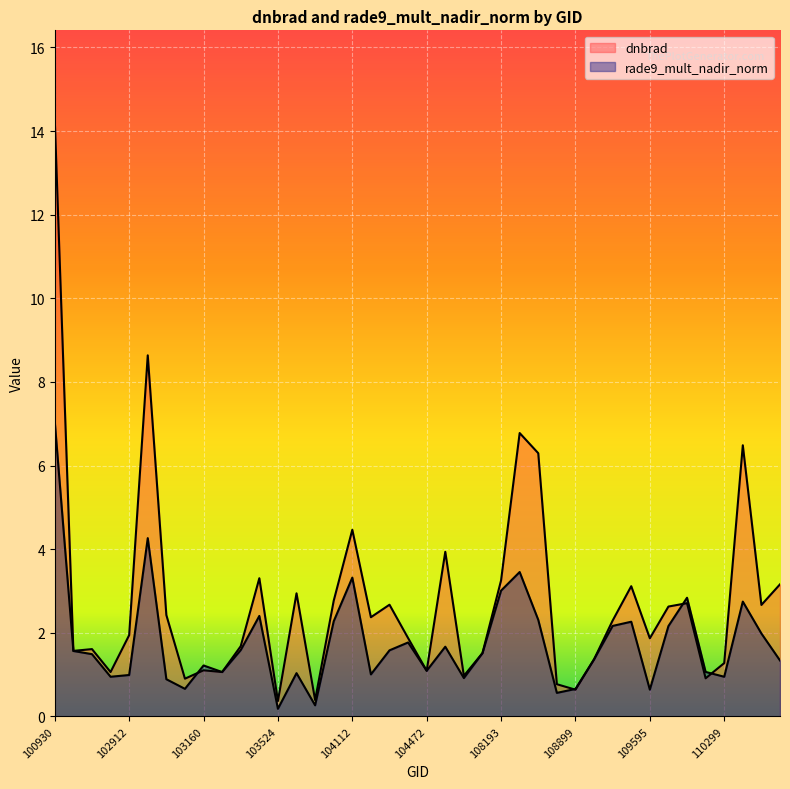

What is the difference between the maximum and minimum values in the dnbrad series?

13.9